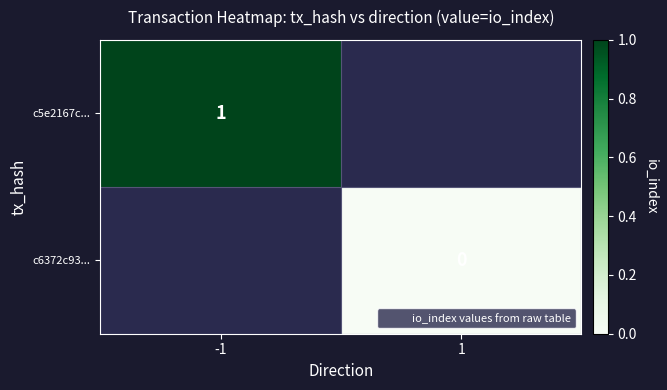

At which category does the chart reach its peak across all series?

-1